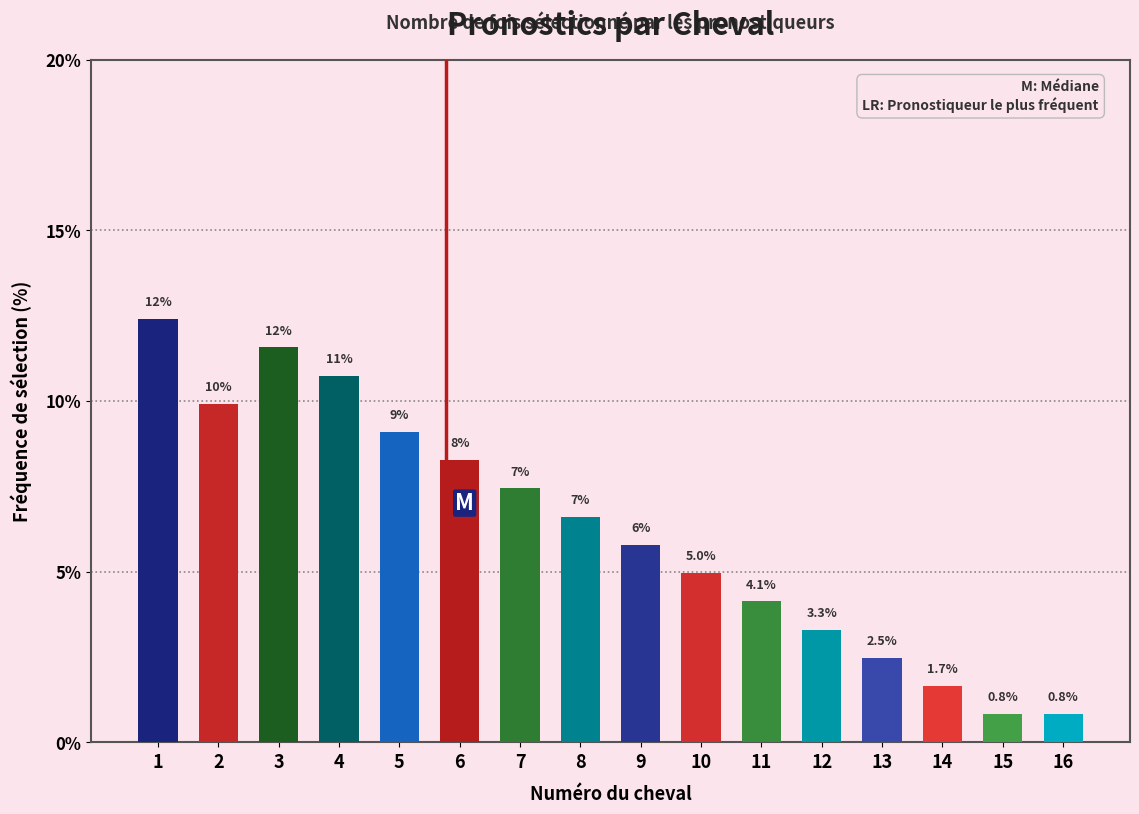

What is the ratio of the value at 7 to the value at 1?

0.6